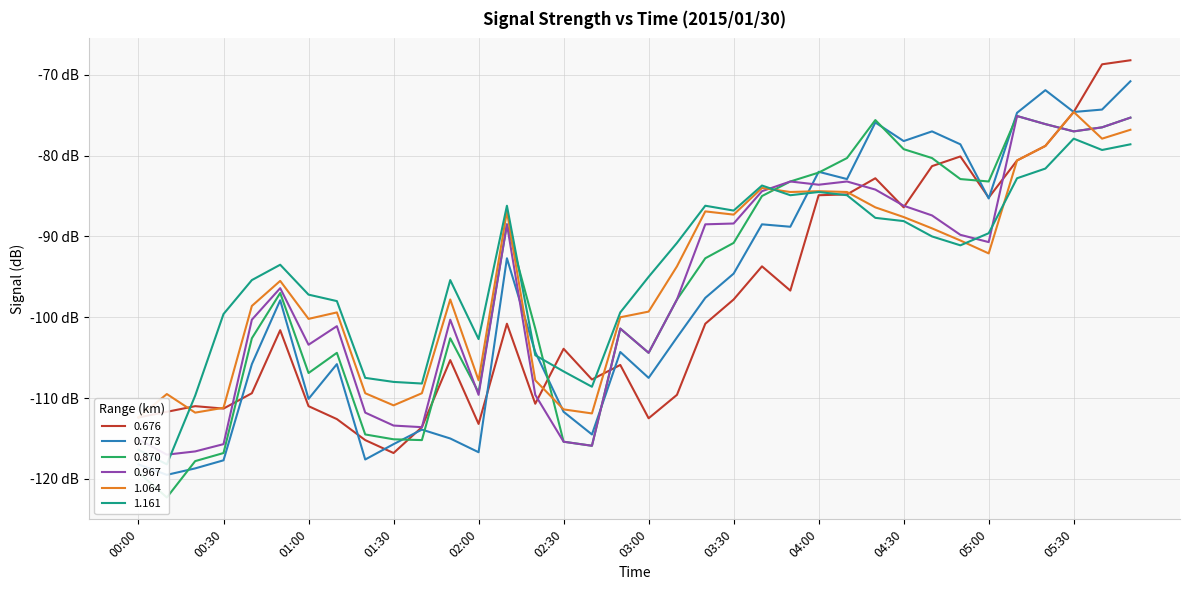

Which label corresponds to the largest value in the chart?

05:50